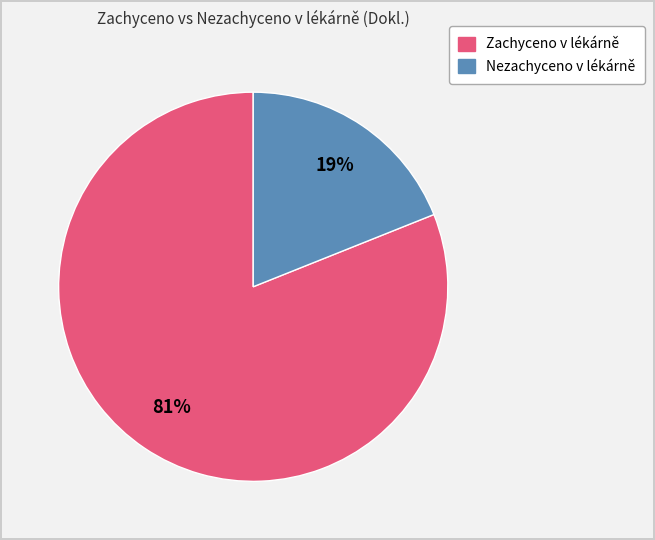

To the nearest percent, what is the average slice percentage?

50%